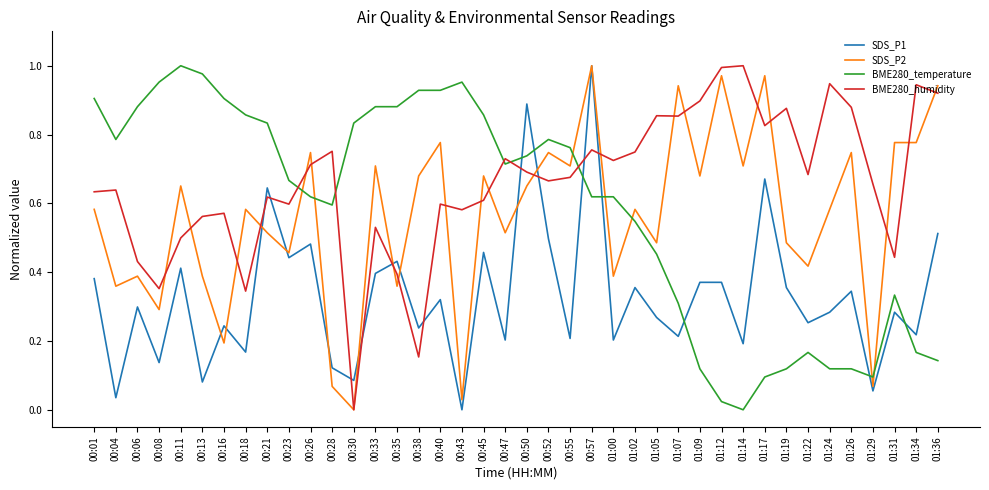

True or false: SDS_P2 has a value of 0.0 at 00:43.

True